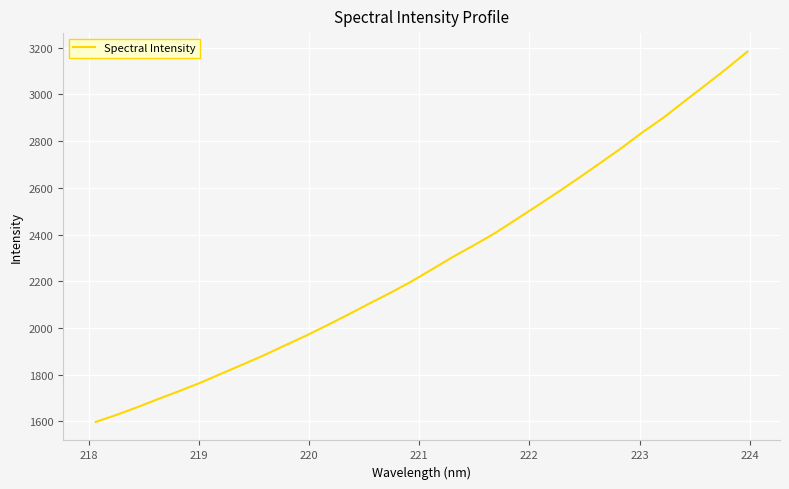

What is the difference between the maximum and minimum values?

1585.1